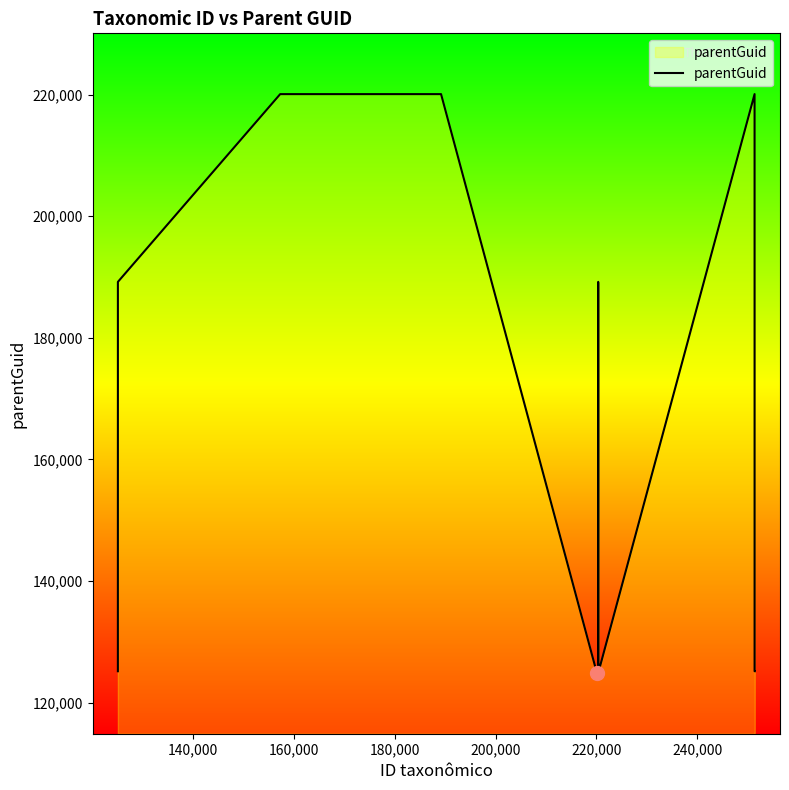

What is the greatest value displayed?

220099